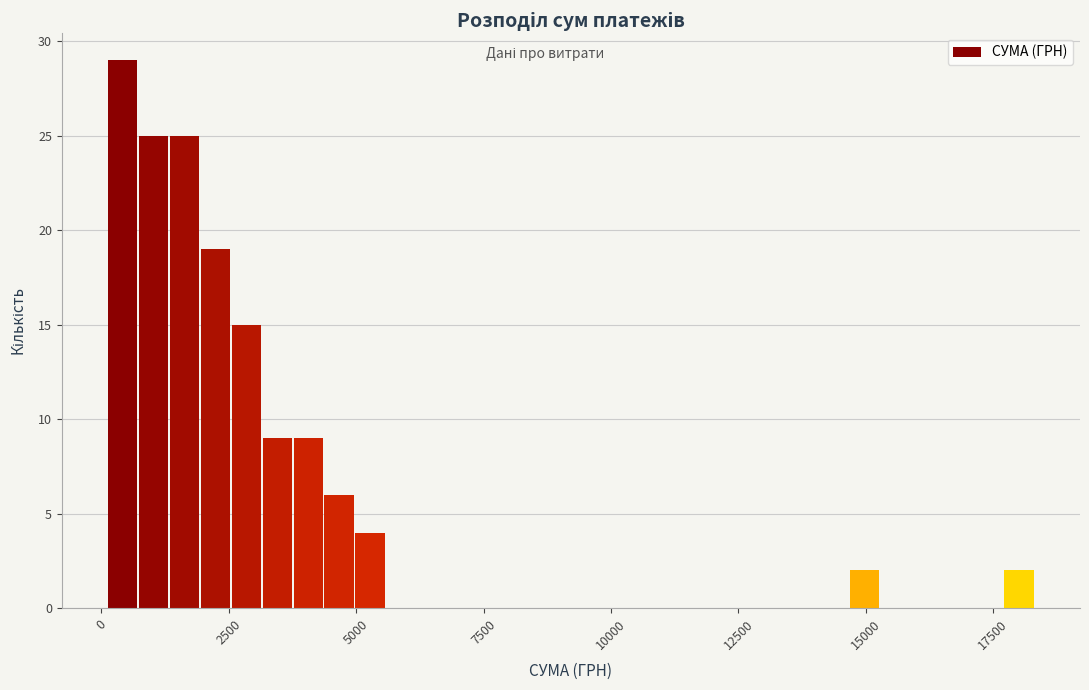

Read against the x-axis, roughly where is the centre of the tallest bar?

500